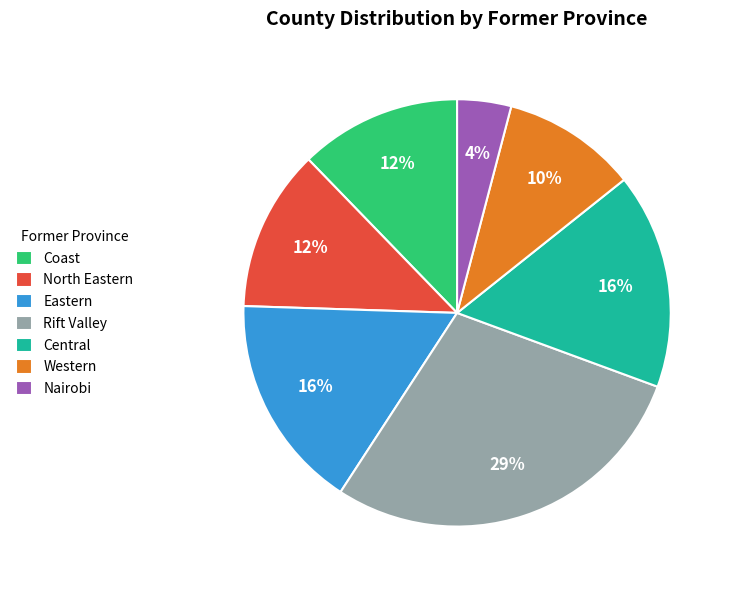

The Western slice represents 16% of the pie. True or false?

False